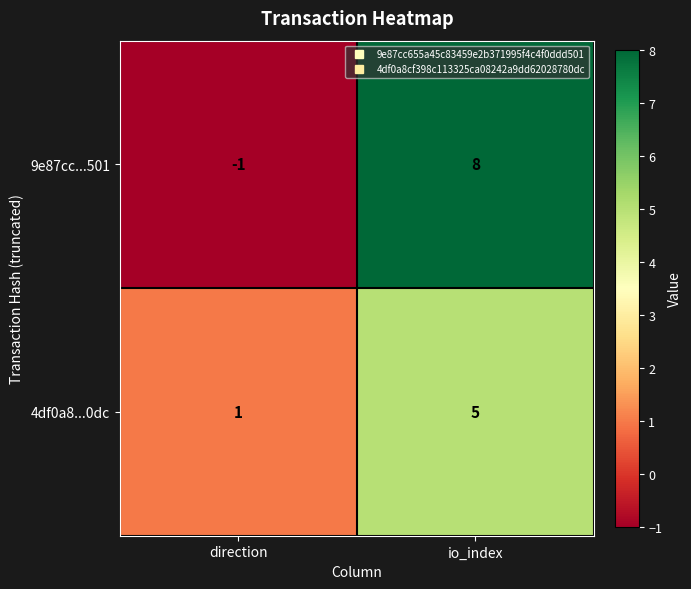

Which series has the largest total across all categories?

9e87cc...501